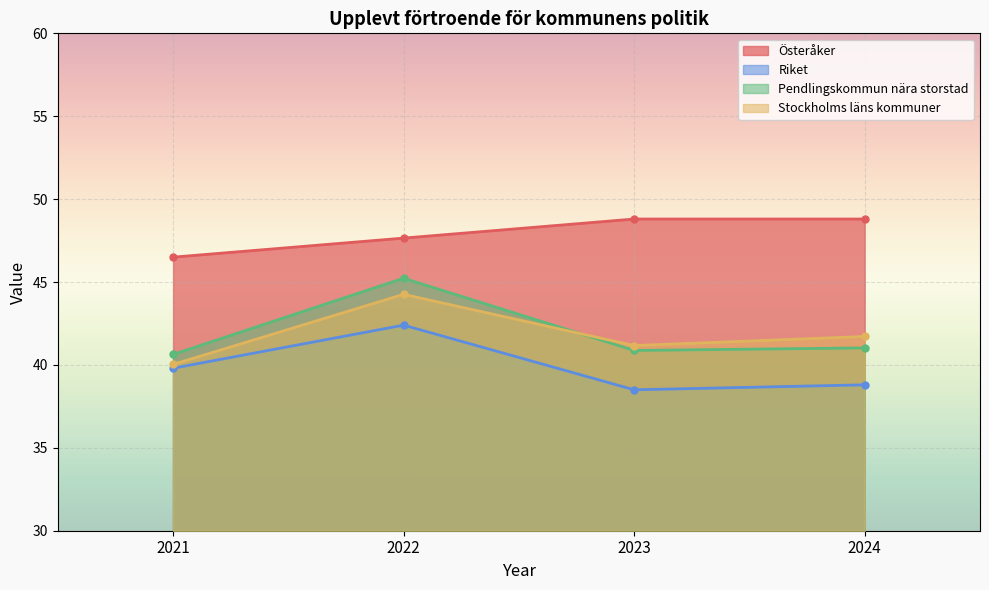

What is the approximate value of Pendlingskommun nära storstad at 2022?

45.2